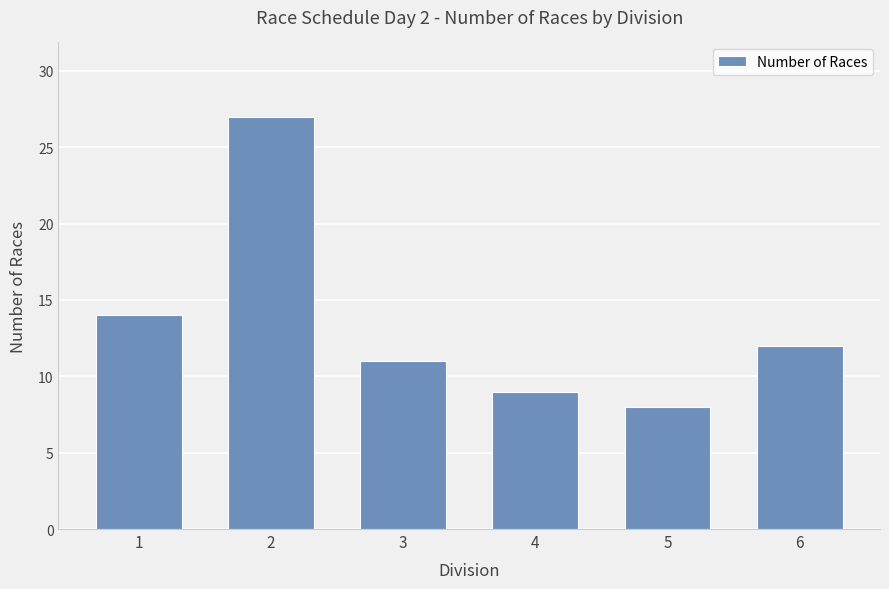

Which label corresponds to the largest value in the chart?

2